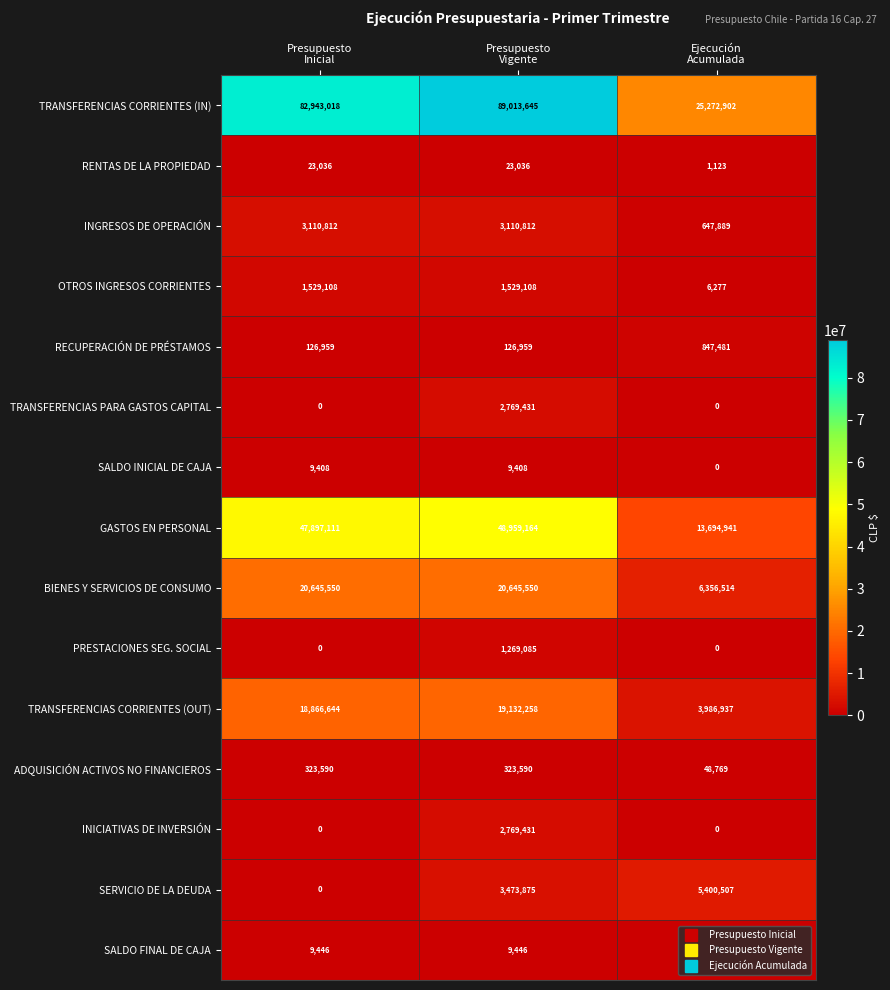

What is the maximum value shown in the chart?

89013645